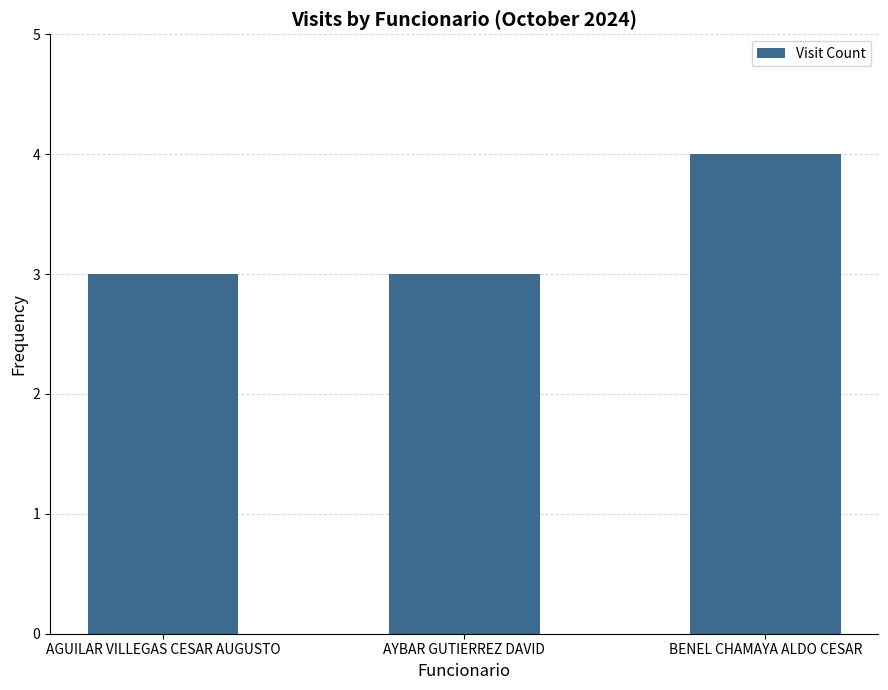

What is the sum of all values?

10